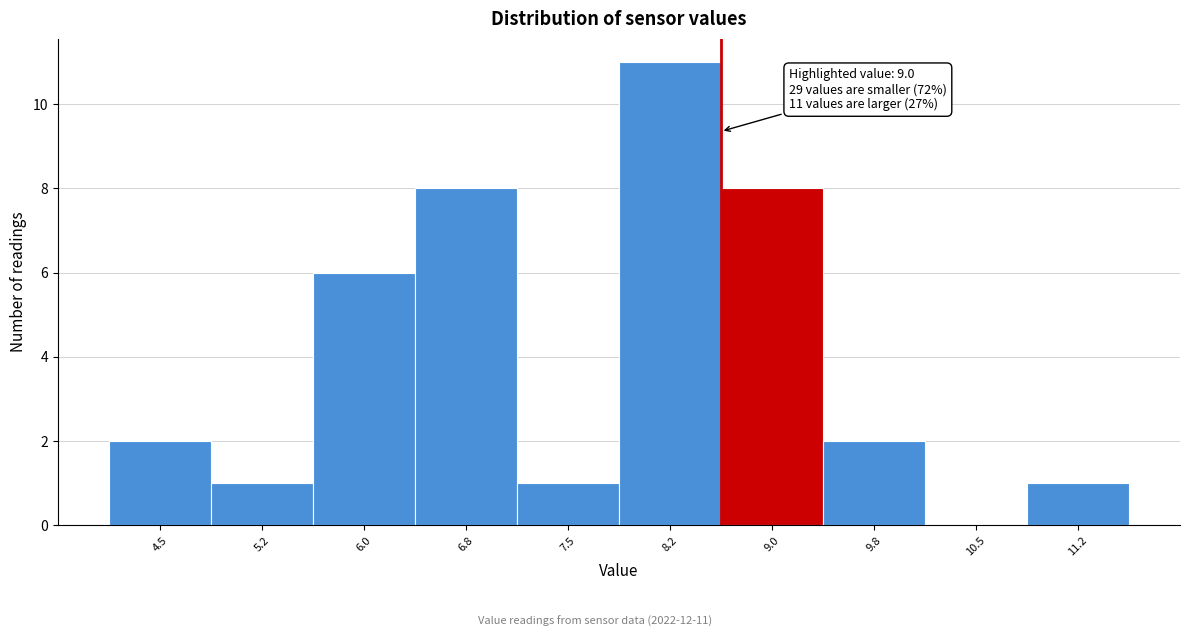

Reading left to right, extract all data points from this chart.

4.5=2	5.2=1	6.0=6	6.8=8	7.5=1	8.2=11	9.0=8	9.8=2	10.5=0	11.2=1